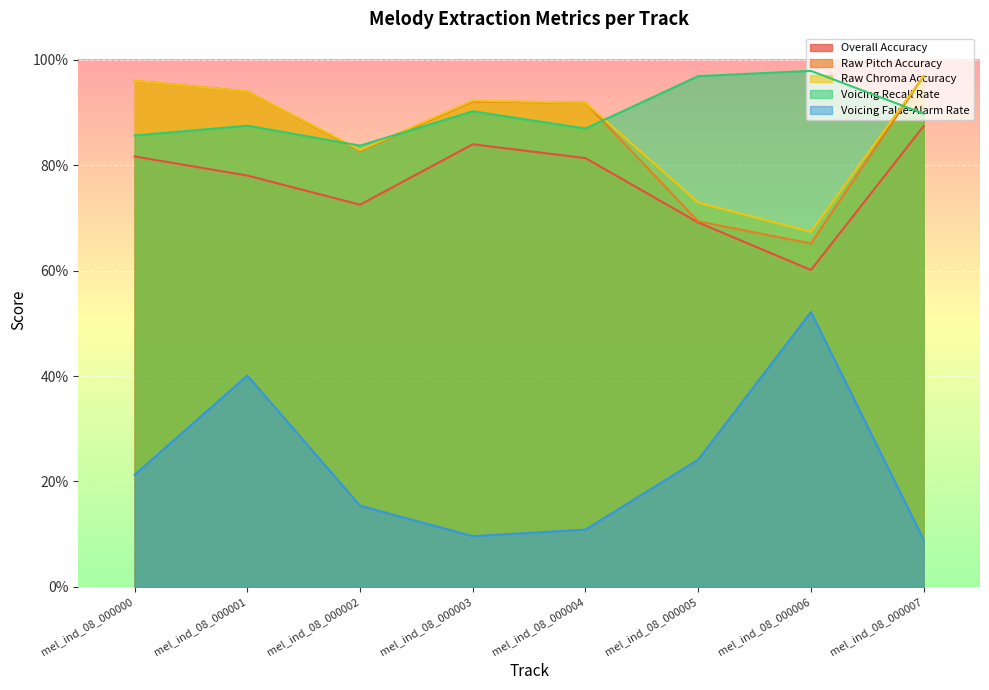

True or false: Voicing Recall Rate has a value of 0.9 at mel_ind_08_000000.

True